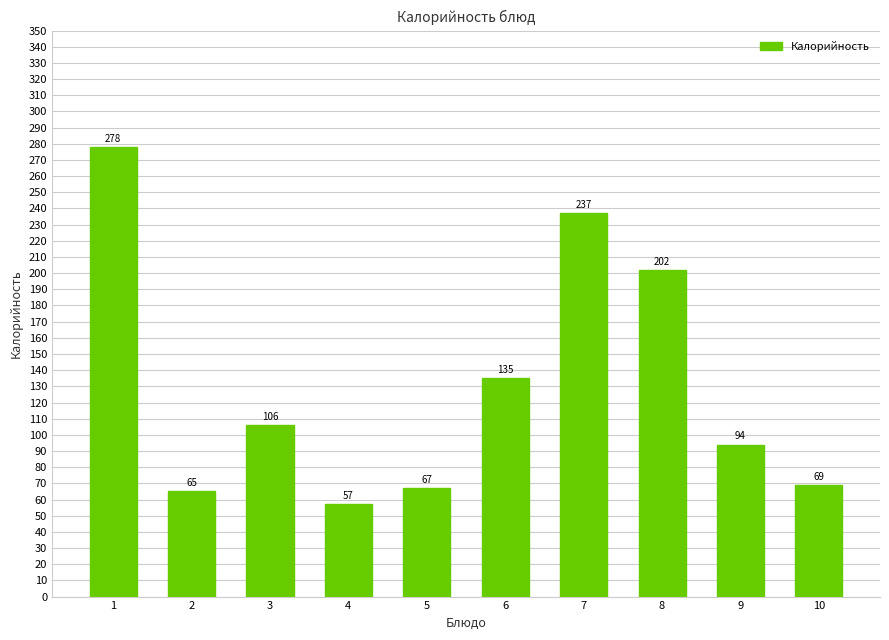

What is the average value?

131